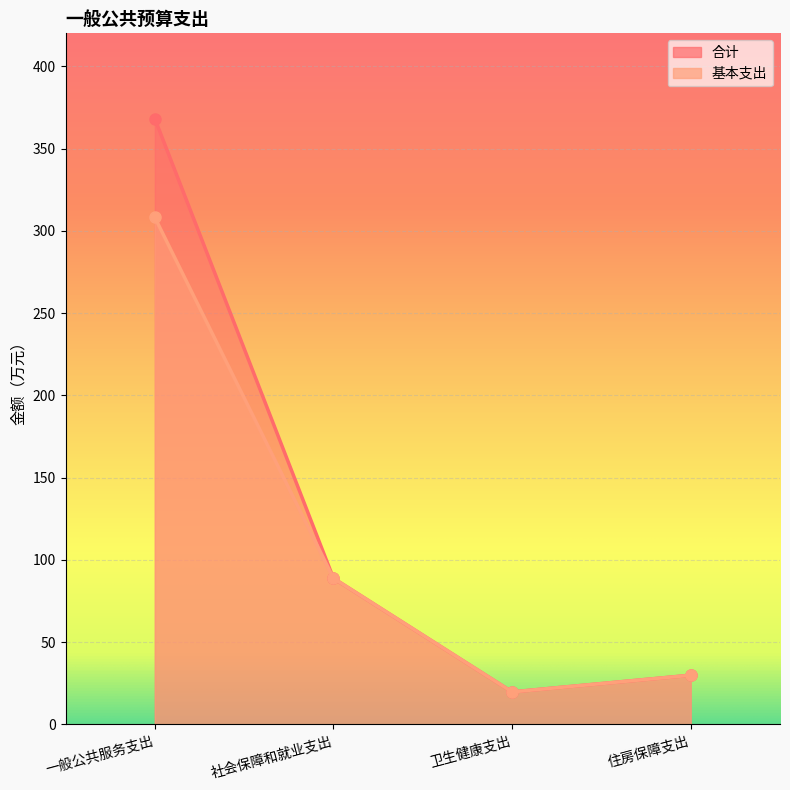

Reading left to right, extract all data points from this chart.

合计: 一般公共服务支出=368.1	社会保障和就业支出=88.8	卫生健康支出=19.8	住房保障支出=29.9
基本支出: 一般公共服务支出=308.1	社会保障和就业支出=88.8	卫生健康支出=19.8	住房保障支出=29.9